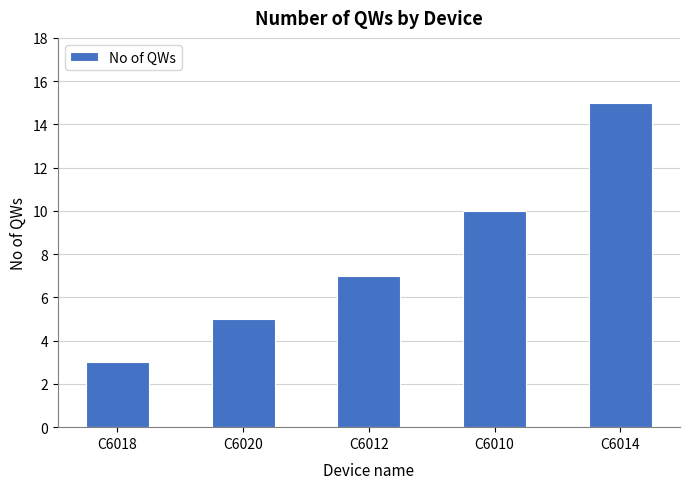

What is the minimum value shown in the chart?

3